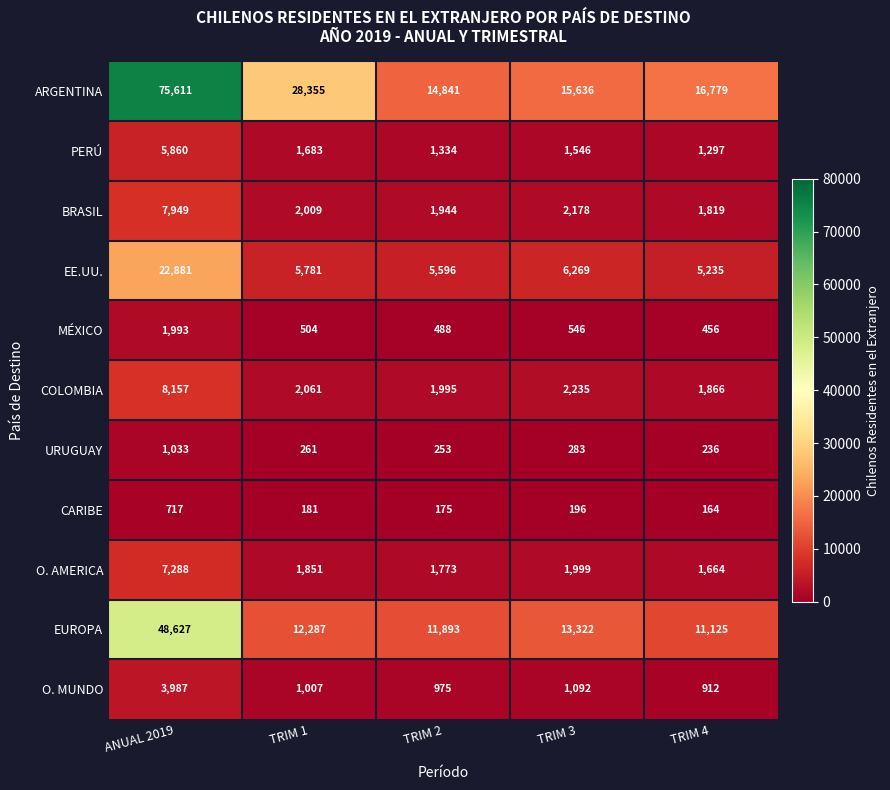

How many values in the COLOMBIA series are below 2061?

2